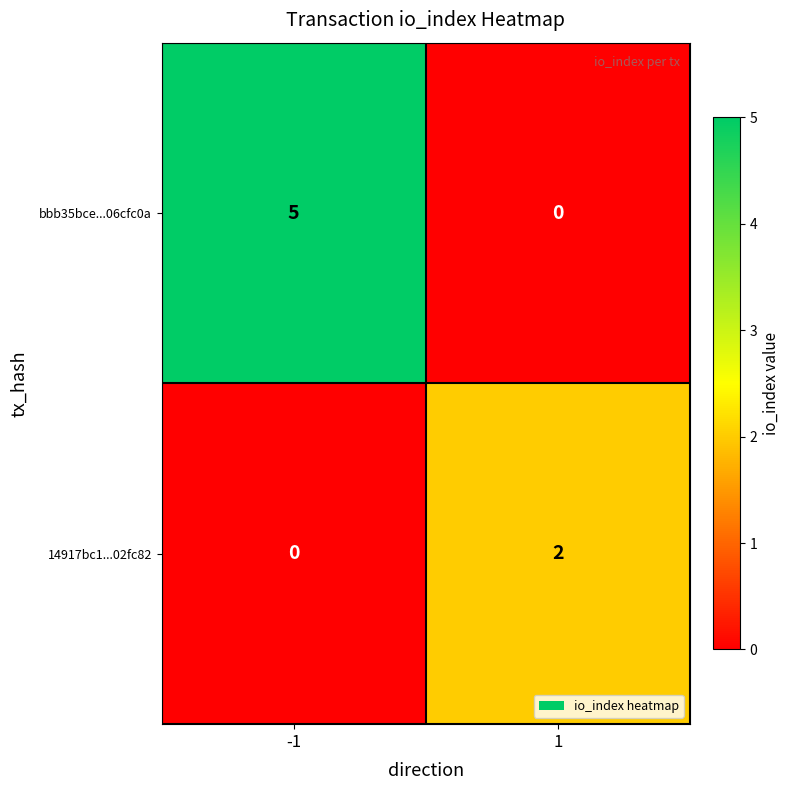

What is the greatest value displayed?

5